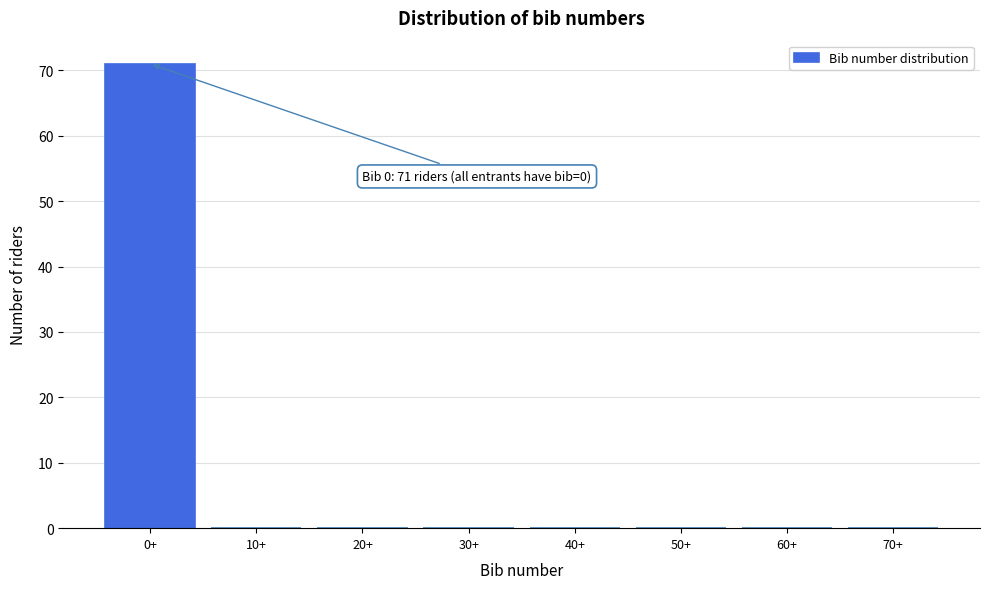

Reading right to left, extract all data points from this chart.

70+=0	60+=0	50+=0	40+=0	30+=0	20+=0	10+=0	0+=71